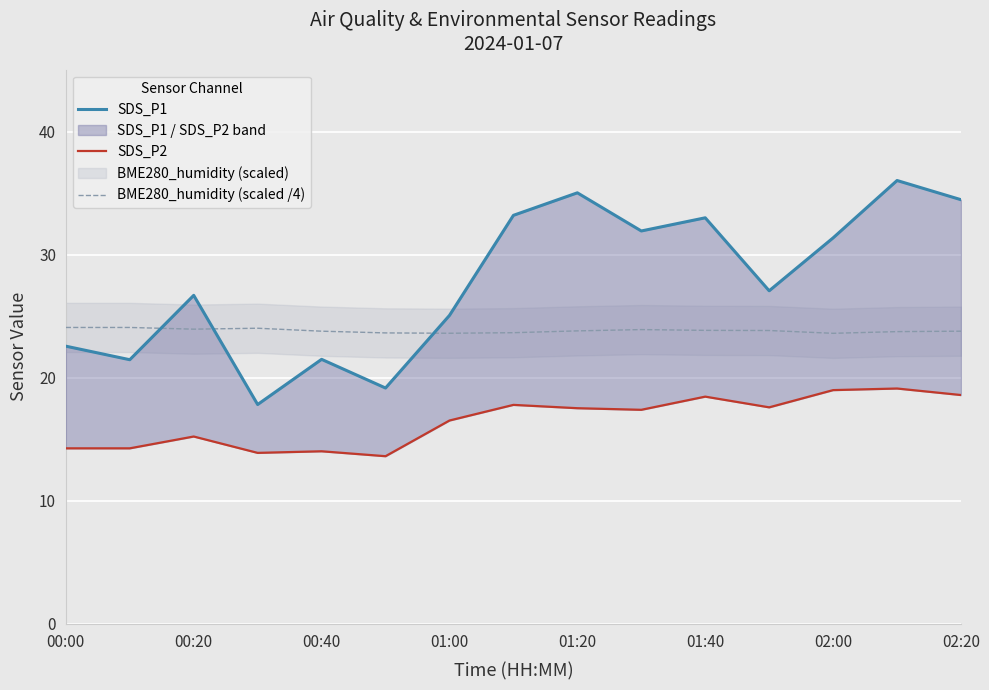

Is it true that BME280_humidity (scaled /4) equals 6.5 at 00:40?

False